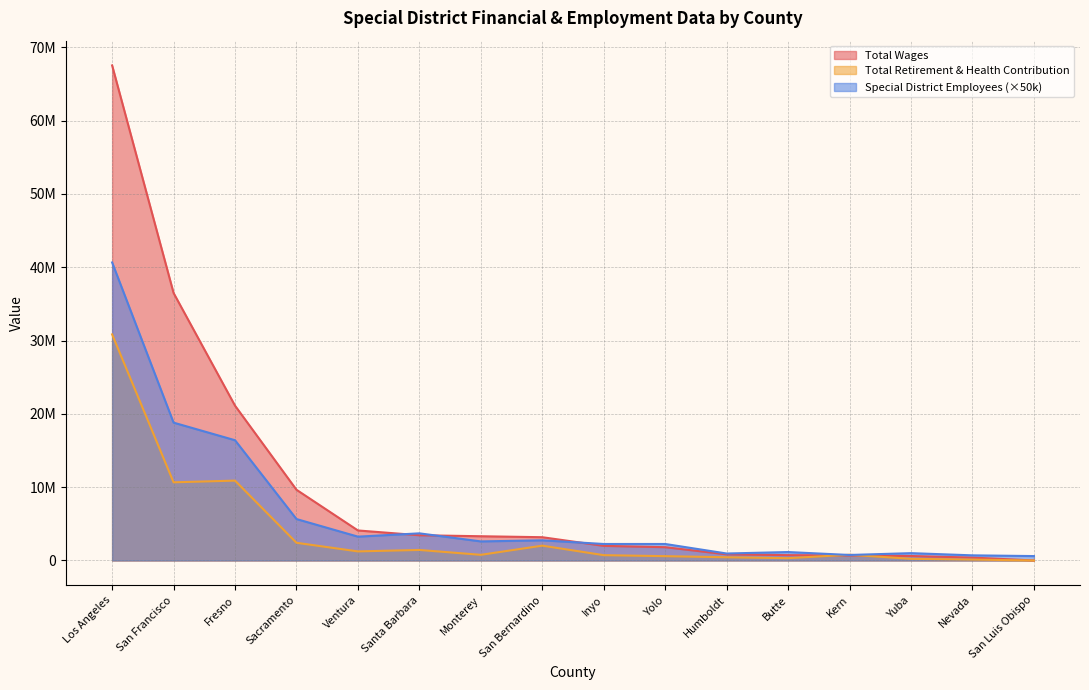

What are all the series names shown in the legend?

Total Wages, Total Retirement & Health Contribution, Special District Employees (×50k)